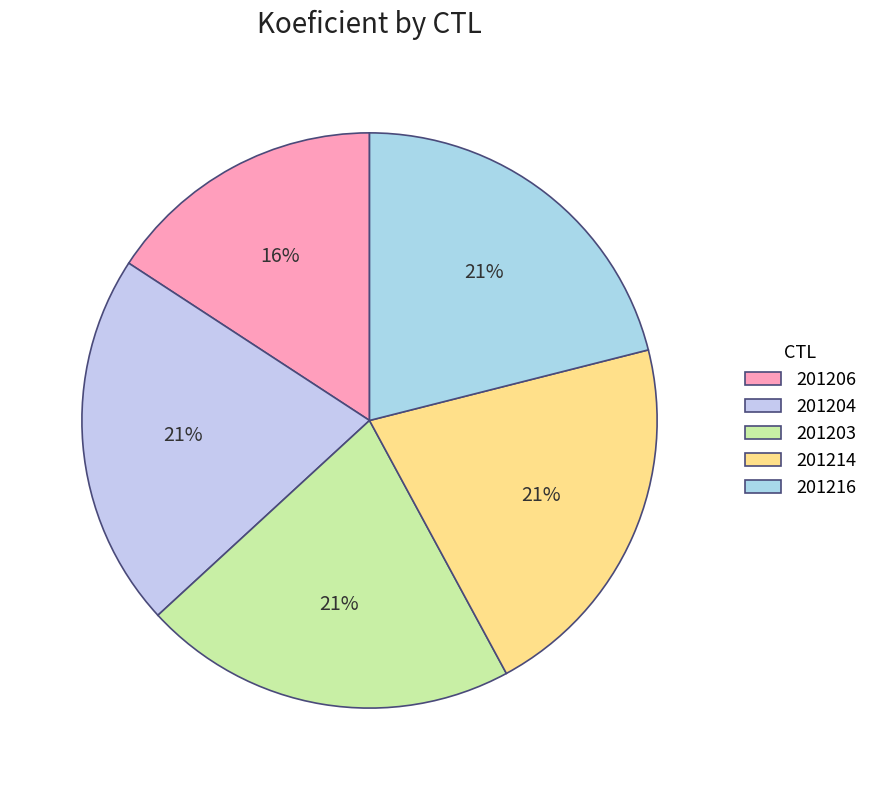

To the nearest percent, what is the combined percentage of 201214 and 201206?

37%